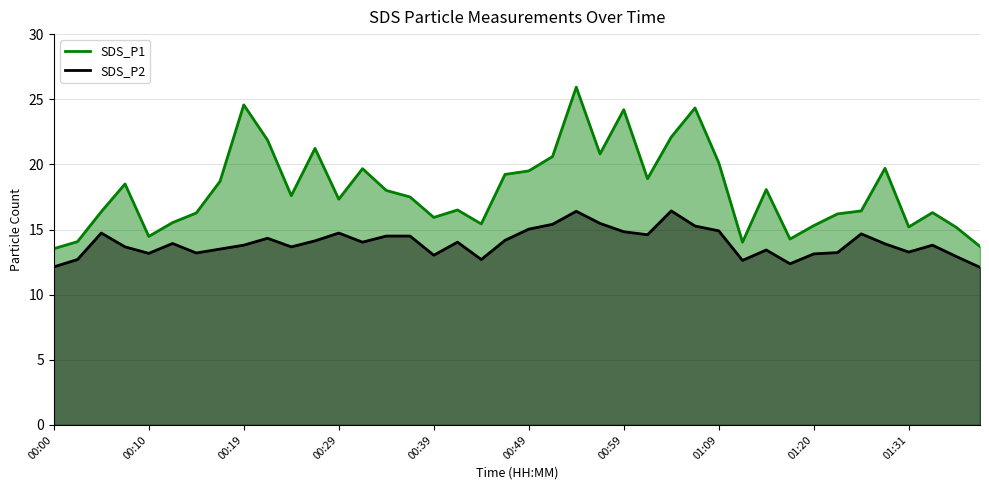

The SDS_P2 series shows 22.1 at 21. True or false?

False